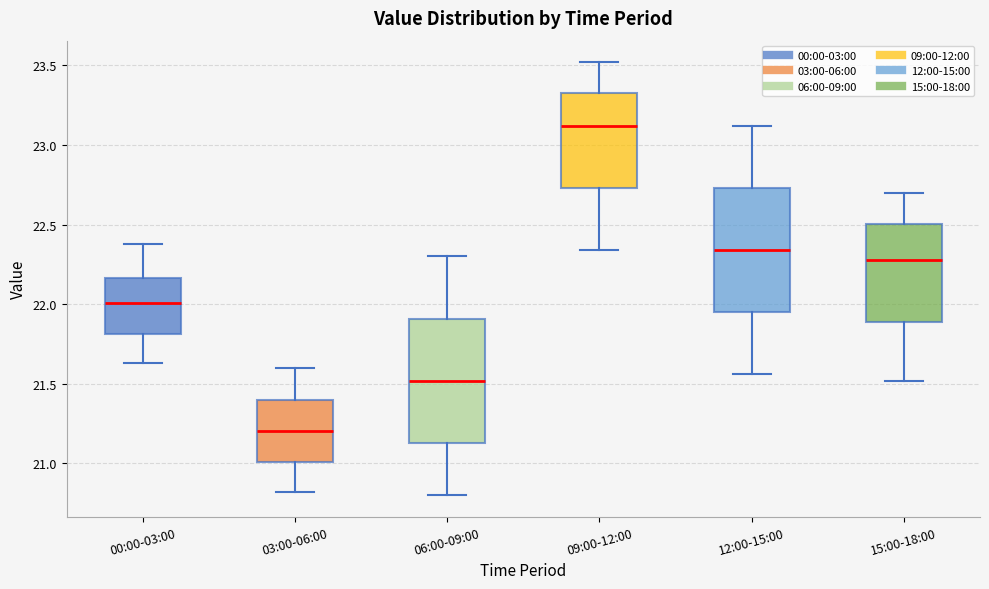

Reading left to right, transcribe this box plot: for each box, give where its median line is, the range the box spans, and where its two whiskers end, as read against the y-axis. The values are not printed on the chart, so give them approximately, as read against the axis.

00:00-03:00: median 22.00, box 21.80 to 22.15, whiskers 21.65 to 22.40
03:00-06:00: median 21.20, box 21.00 to 21.40, whiskers 20.80 to 21.60
06:00-09:00: median 21.50, box 21.15 to 21.90, whiskers 20.80 to 22.30
09:00-12:00: median 23.10, box 22.75 to 23.35, whiskers 22.35 to 23.50
12:00-15:00: median 22.35, box 21.95 to 22.75, whiskers 21.55 to 23.10
15:00-18:00: median 22.30, box 21.90 to 22.50, whiskers 21.50 to 22.70